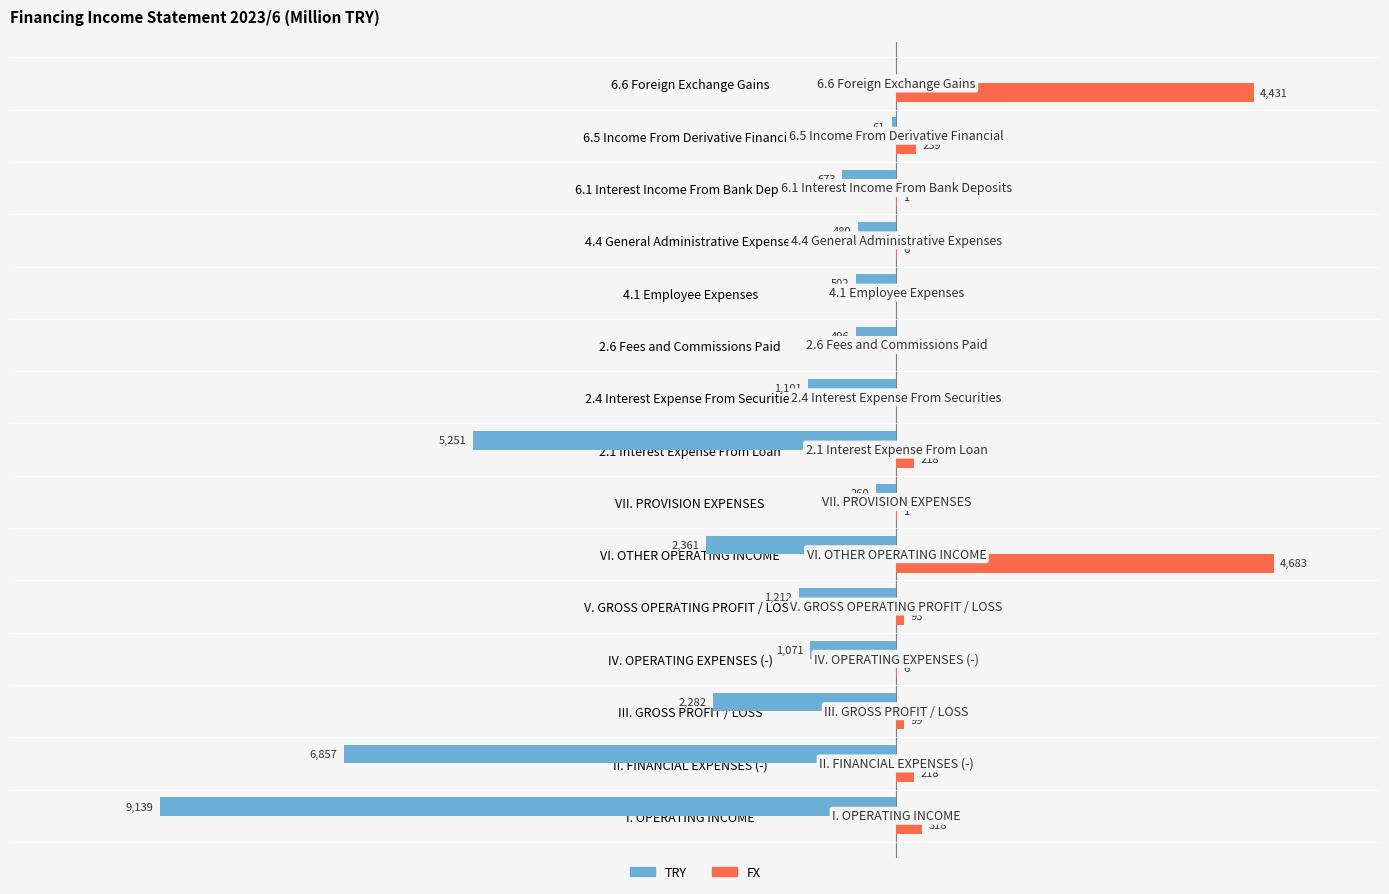

What are all the series names shown in the legend?

TRY, FX